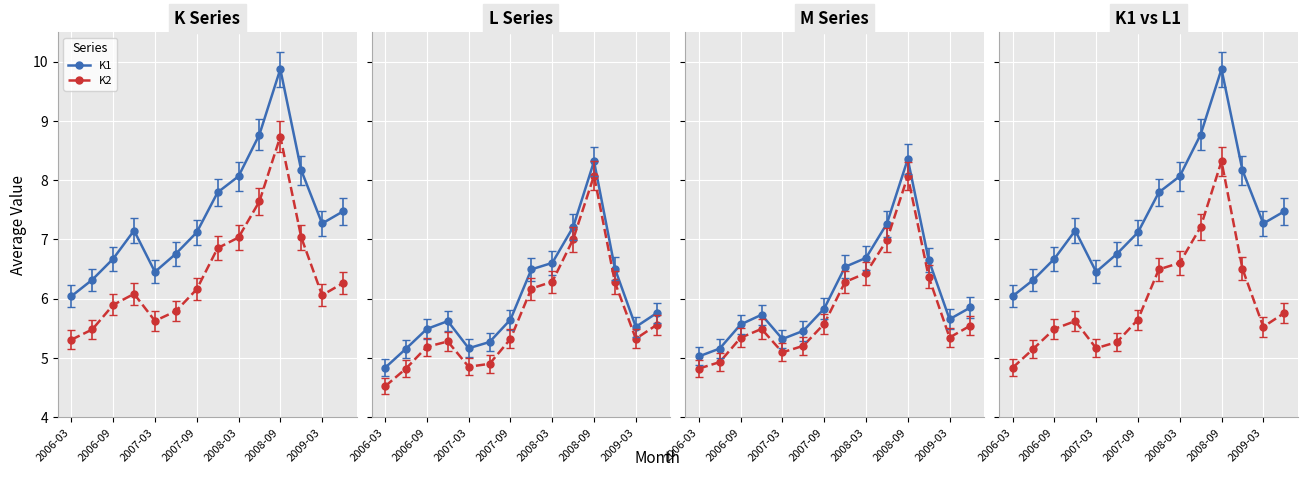

Is it true that K1 equals 3.4 at 2007-03?

False